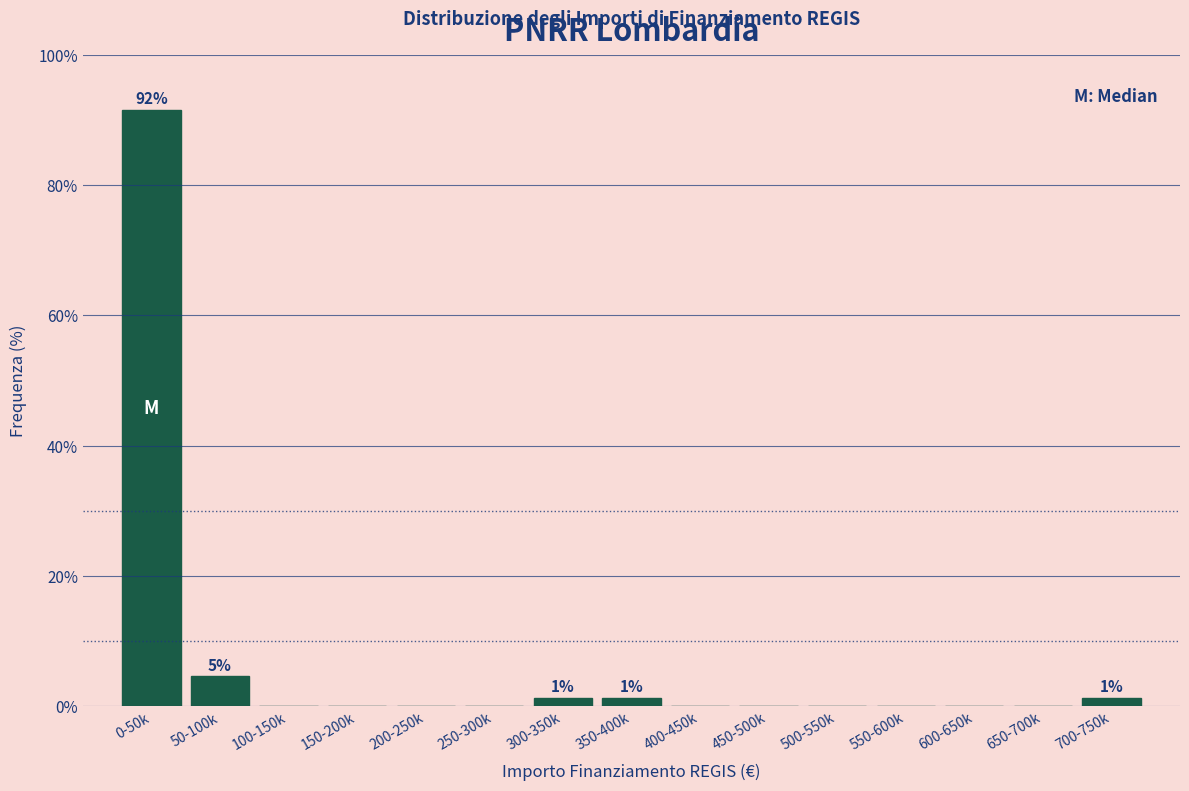

Reading right to left, what are all the values shown in this chart?

700-750k=1.3	650-700k=0.0	600-650k=0.0	550-600k=0.0	500-550k=0.0	450-500k=0.0	400-450k=0.0	350-400k=1.3	300-350k=1.3	250-300k=0.0	200-250k=0.0	150-200k=0.0	100-150k=0.0	50-100k=4.6	0-50k=91.5